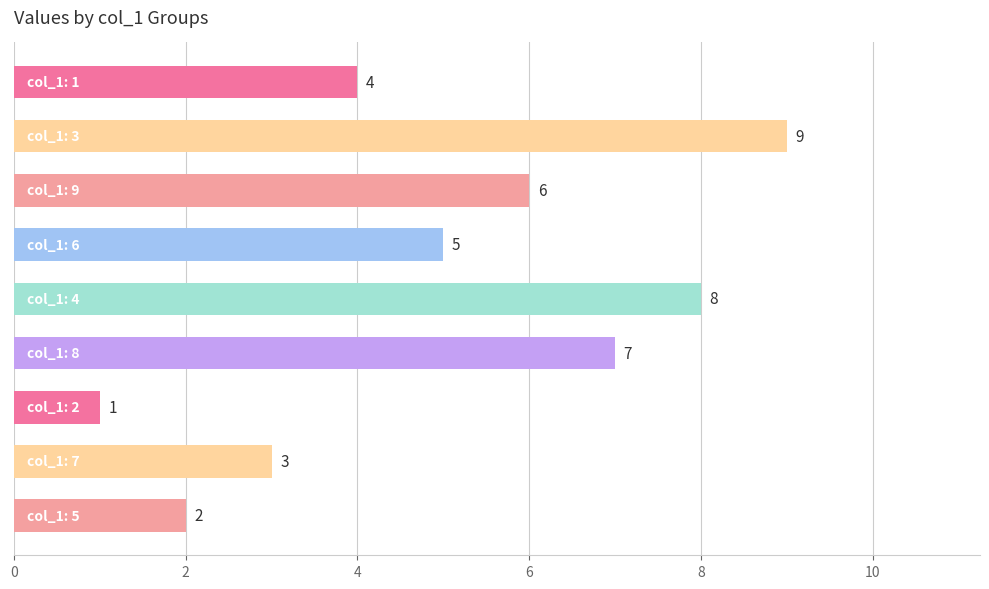

Does the chart contain any negative values?

No